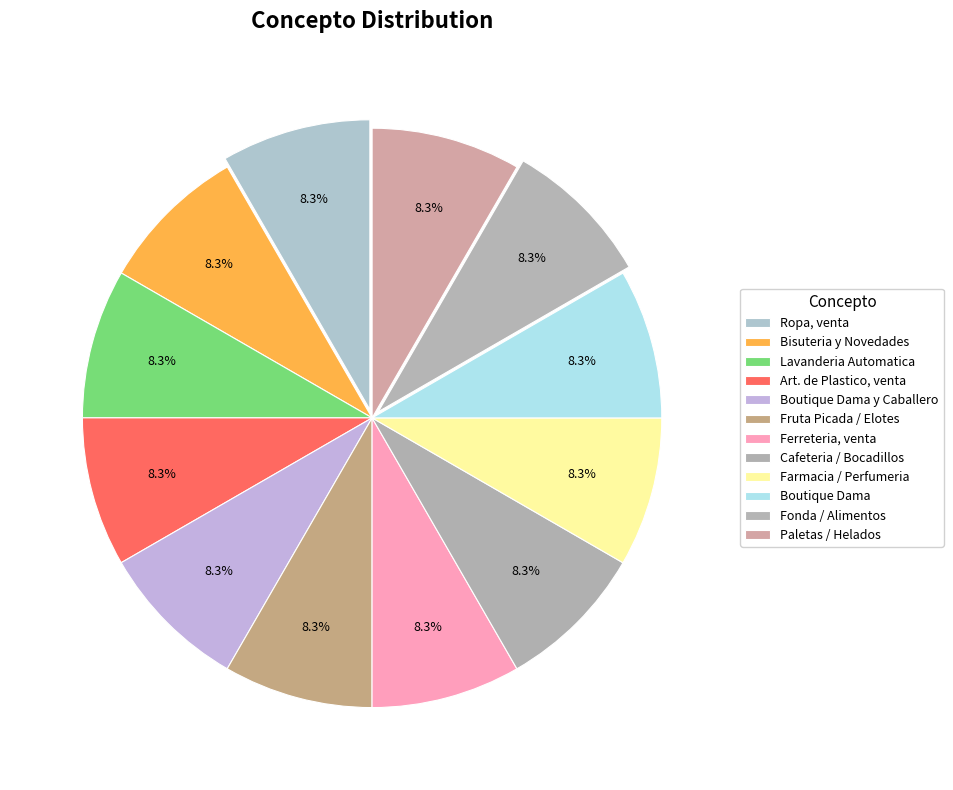

Is there any slice that represents more than half of the pie?

No